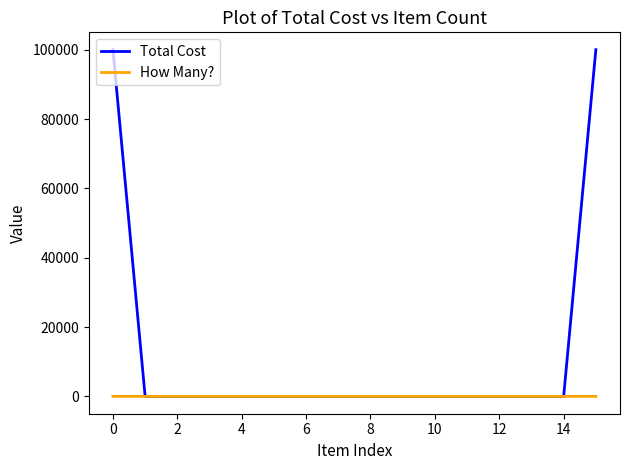

Which series has the largest total across all categories?

Total Cost